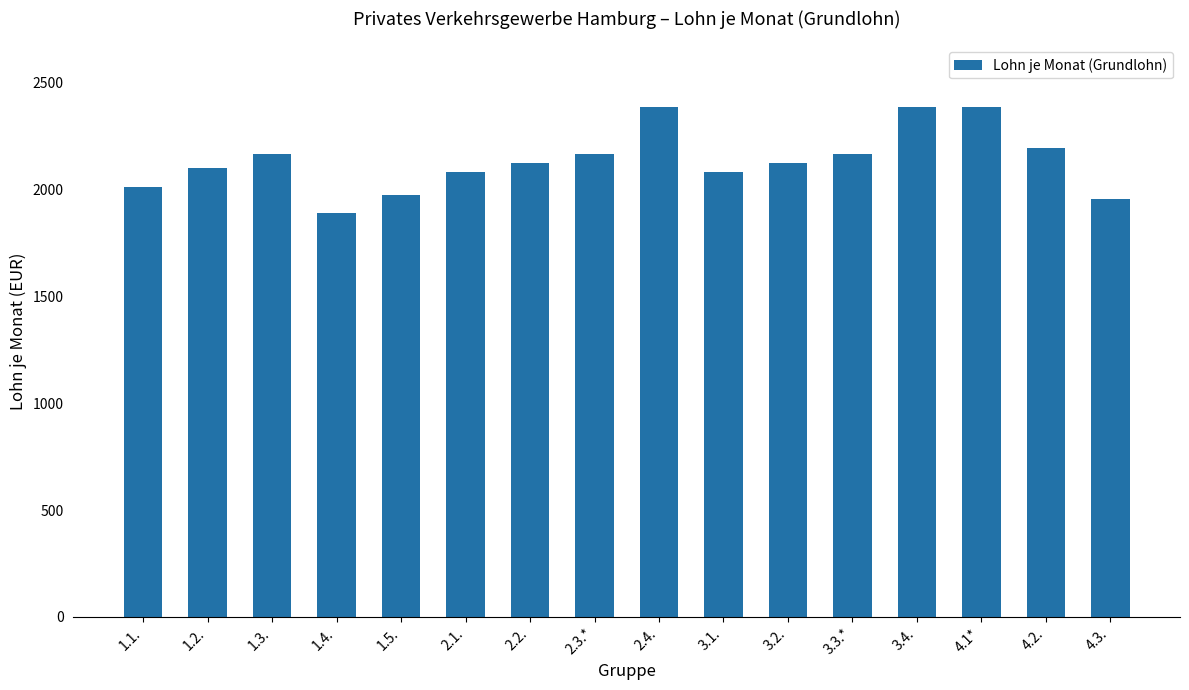

What is the ratio of the value at 2.4. to the value at 4.1*?

1.0